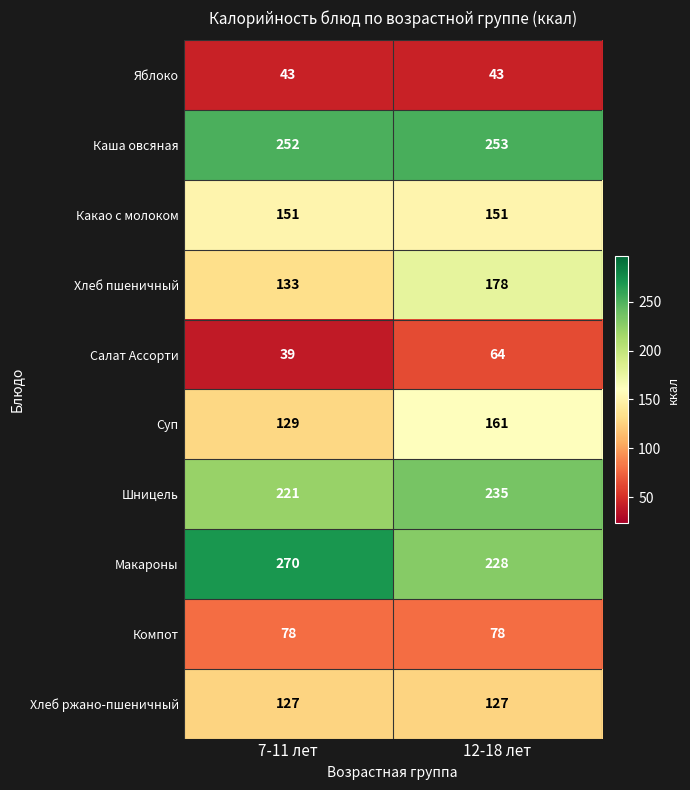

At which category does the chart reach its minimum across all series?

7-11 лет